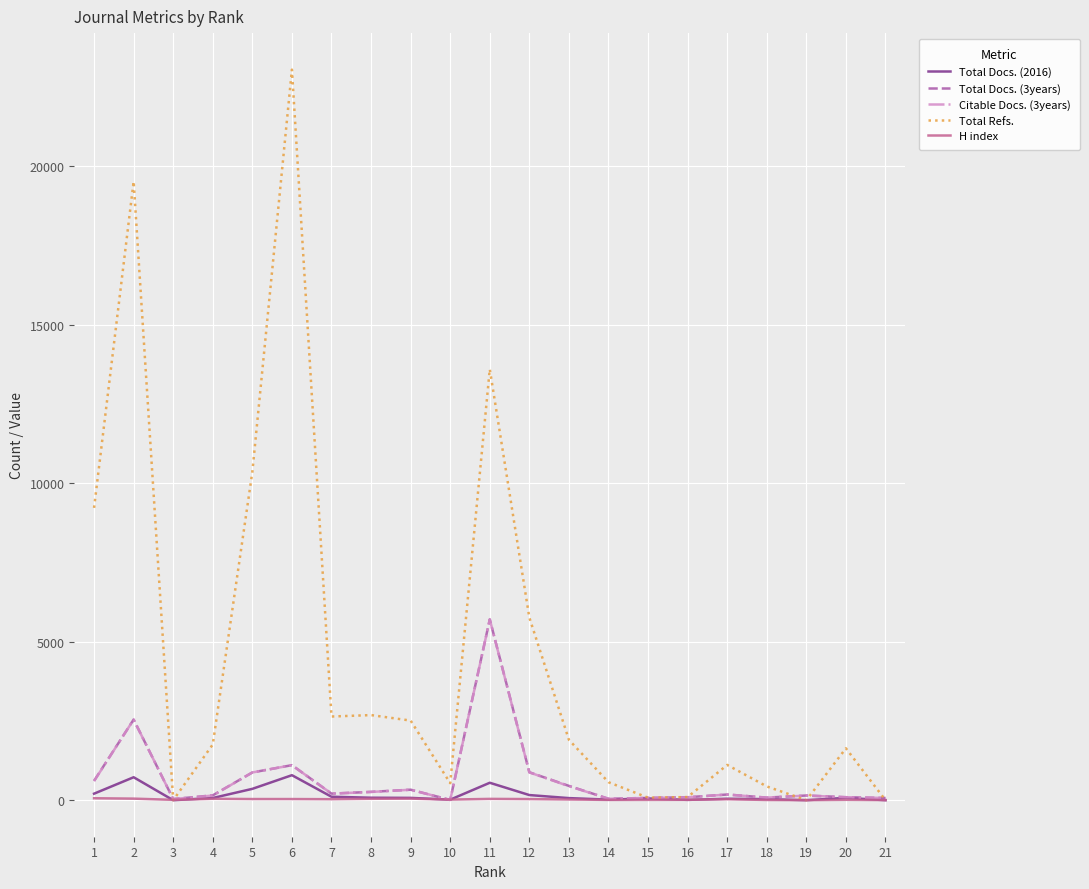

The Total Docs. (2016) series shows 724 at 2. True or false?

True